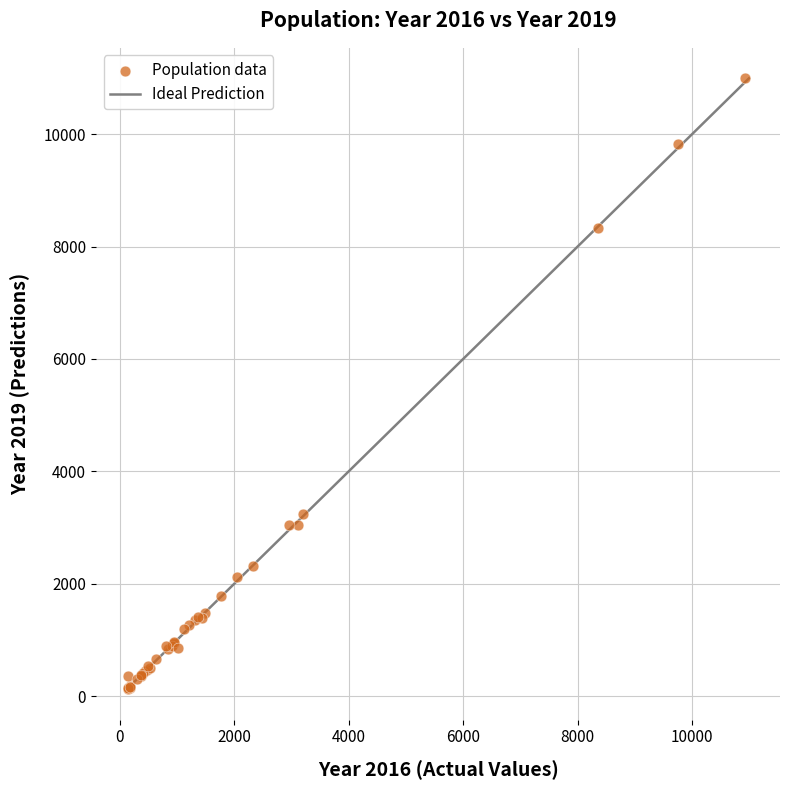

What Y value in the scatter plot is closest to 5559?

3233